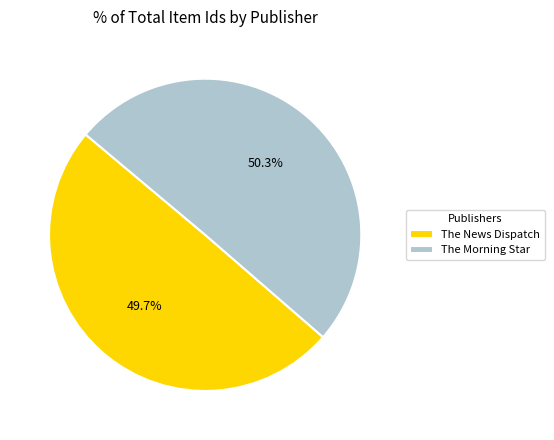

What is the smallest slice in the pie chart?

The News Dispatch